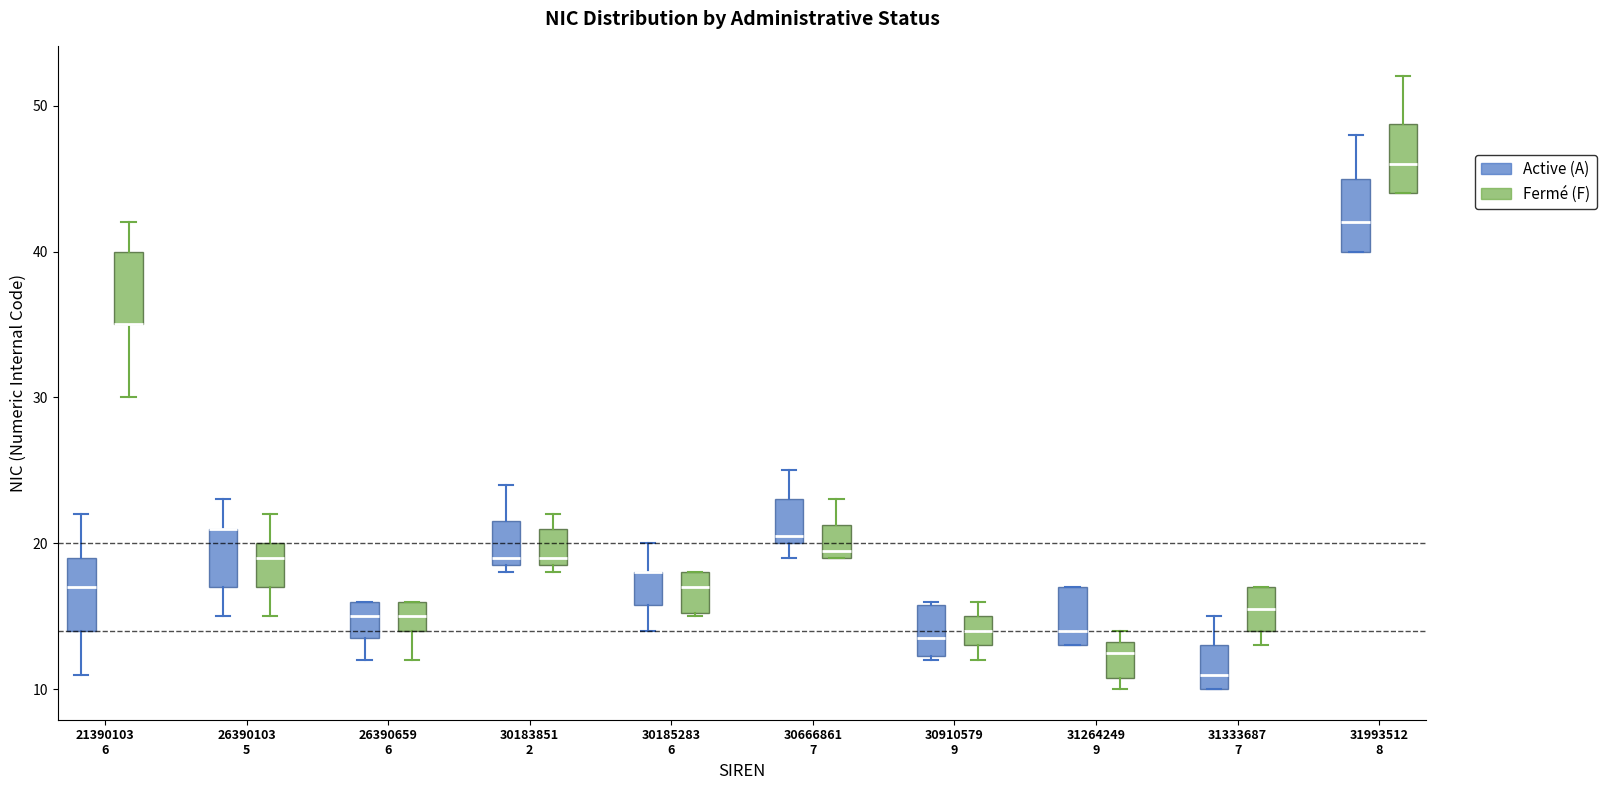

Where is the upper edge of the box for 26390103 5 (Active (A)) on the y-axis? The values are not printed on the chart, so give them approximately, as read against the axis.

21